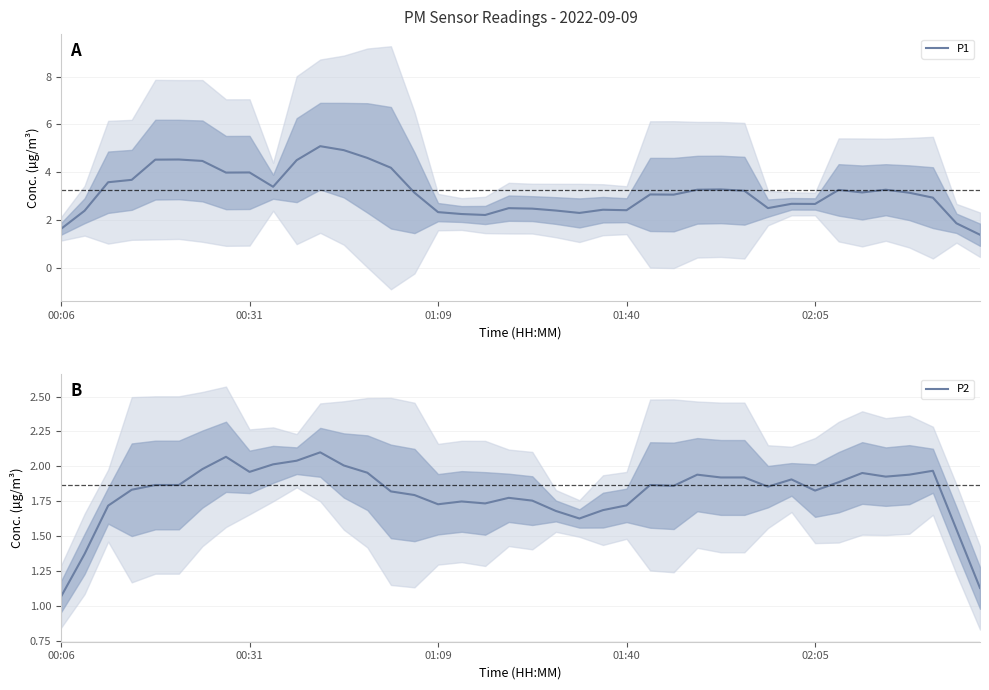

True or false: P1 has a value of 0.8 at 01:40.

False